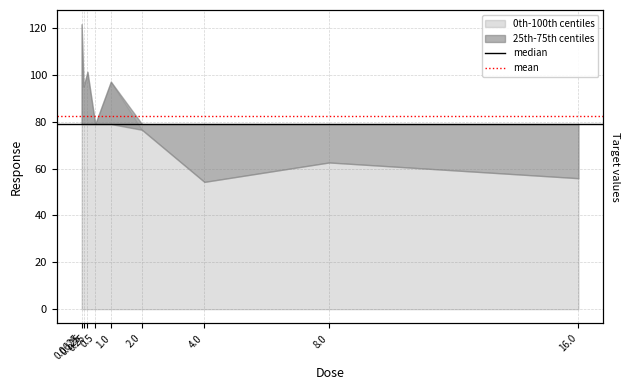

The value of median at 0.0625 is 79.0. True or false?

True